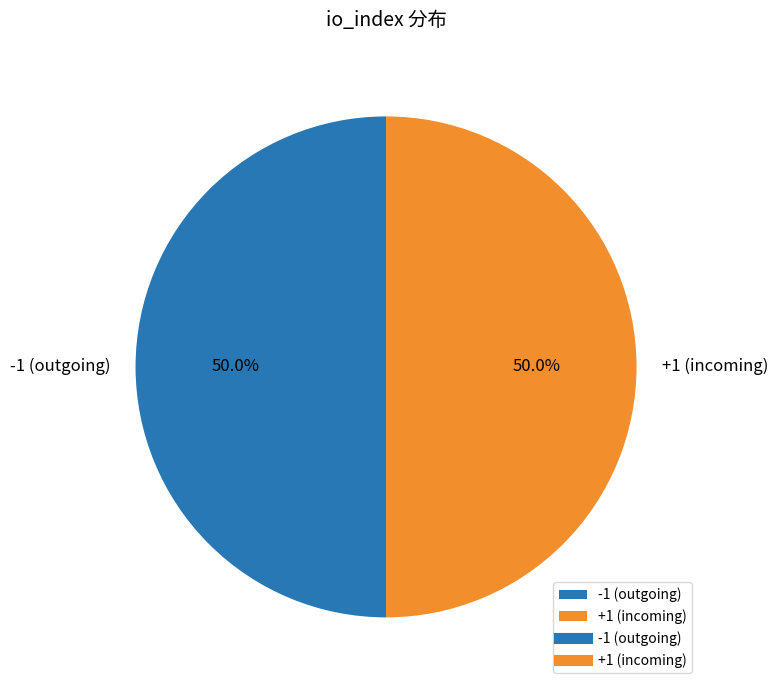

How much of the chart is everything except +1 (incoming)?

50.0%